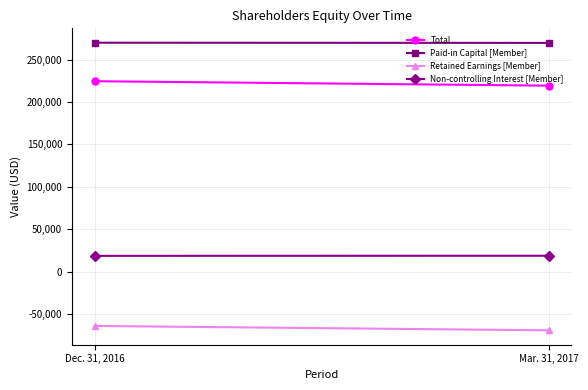

What is the smallest value displayed?

-69184